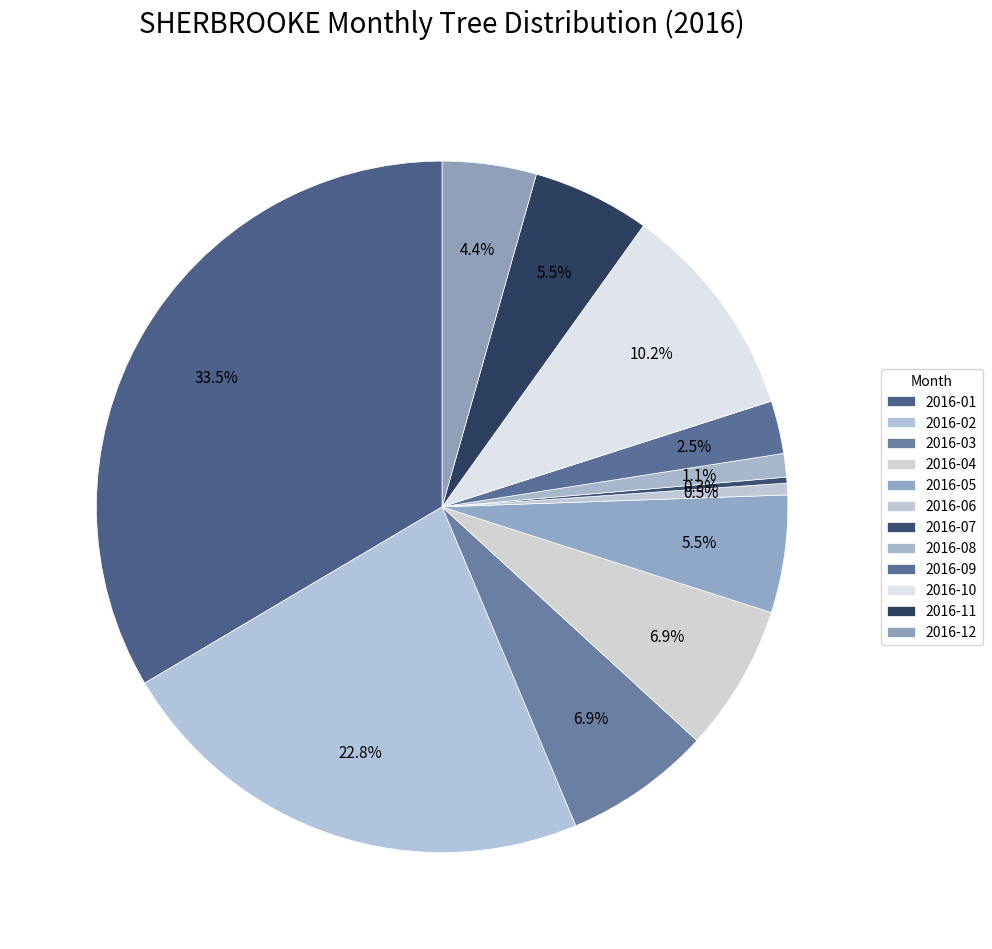

How many segments does this pie chart have?

12